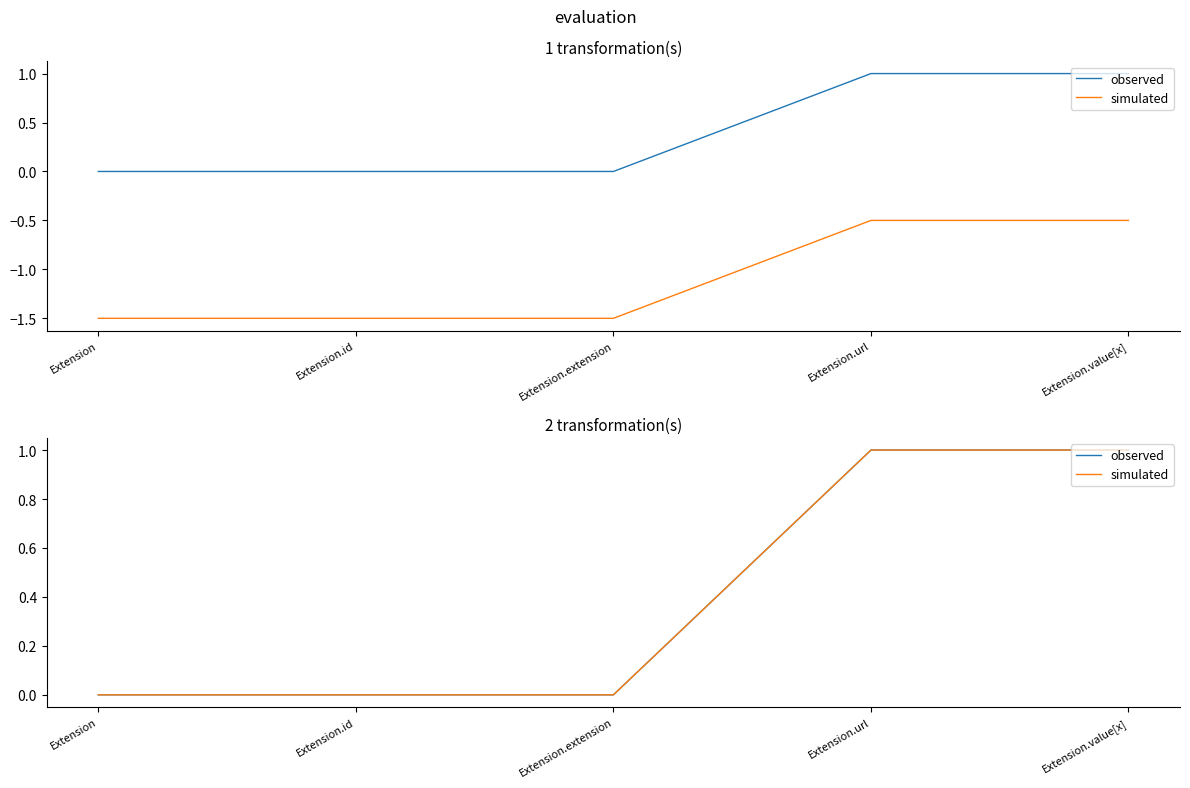

At which category is the sum across all series the highest?

Extension.url